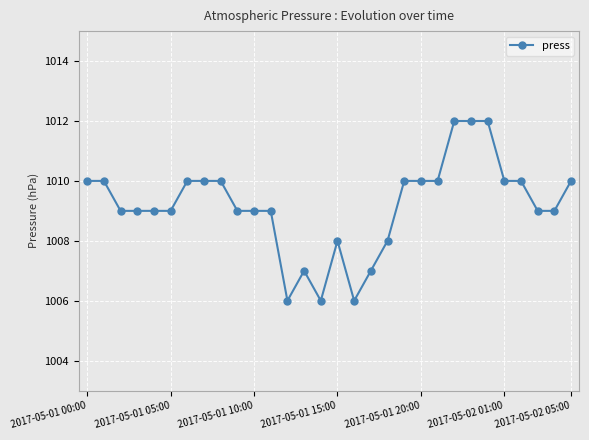

True or false: there are more than 1 points higher than both neighbors.

True